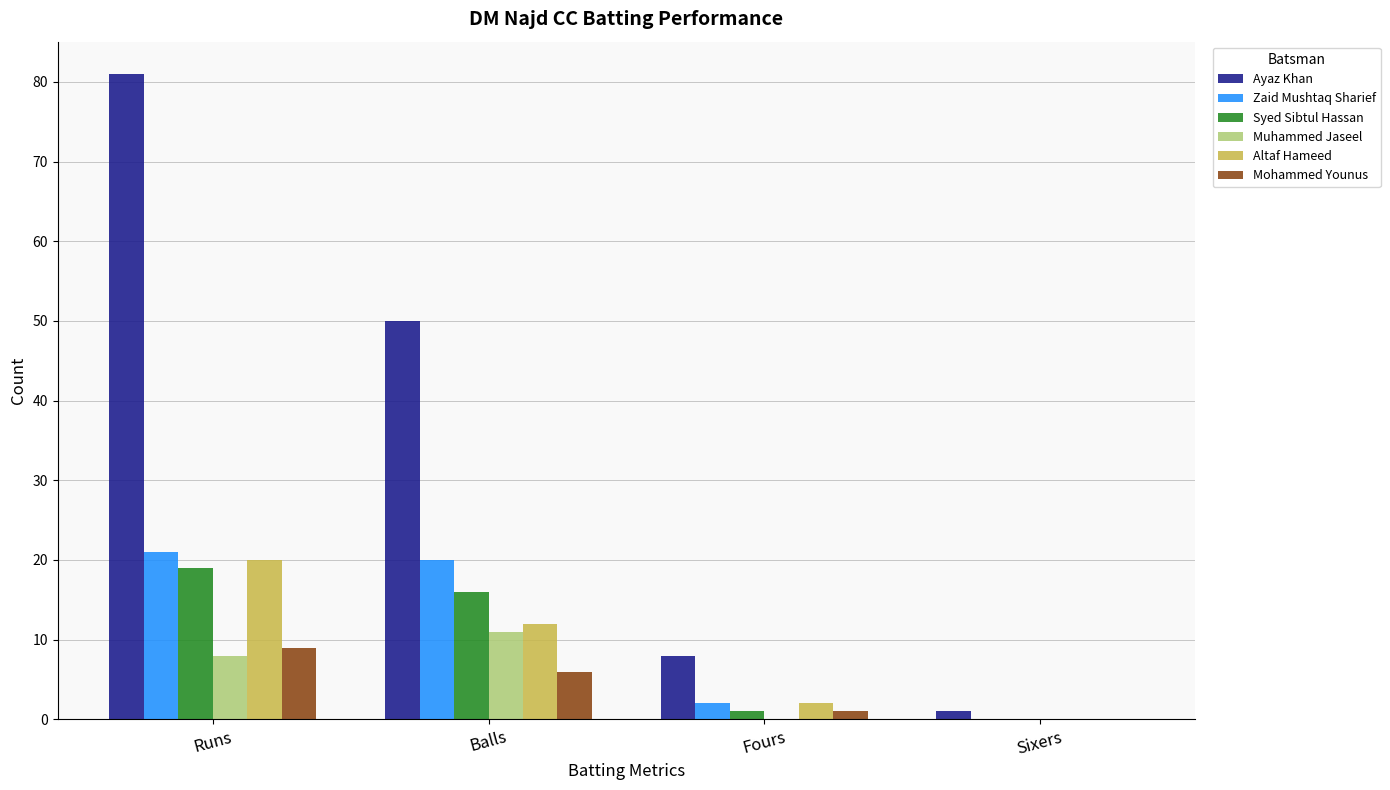

At which category is the sum across all series the highest?

Runs